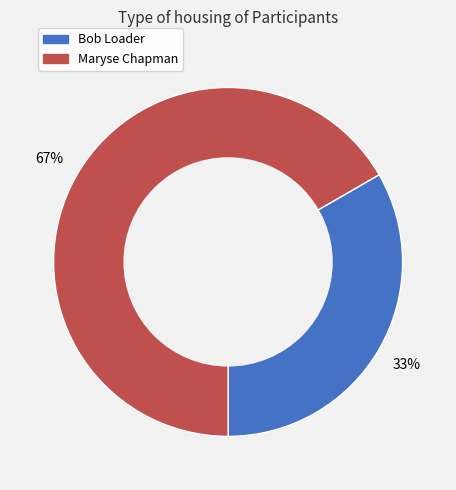

True or false: Bob Loader accounts for 47% of the total.

False